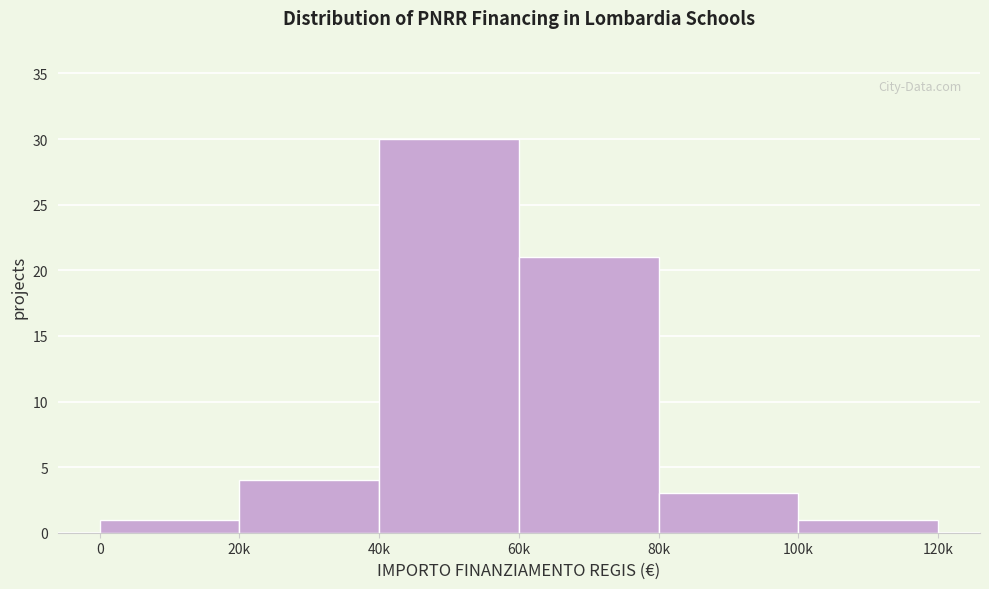

Reading left to right, extract all data points from this chart.

0=1	20k=4	40k=30	60k=21	80k=3	100k=1